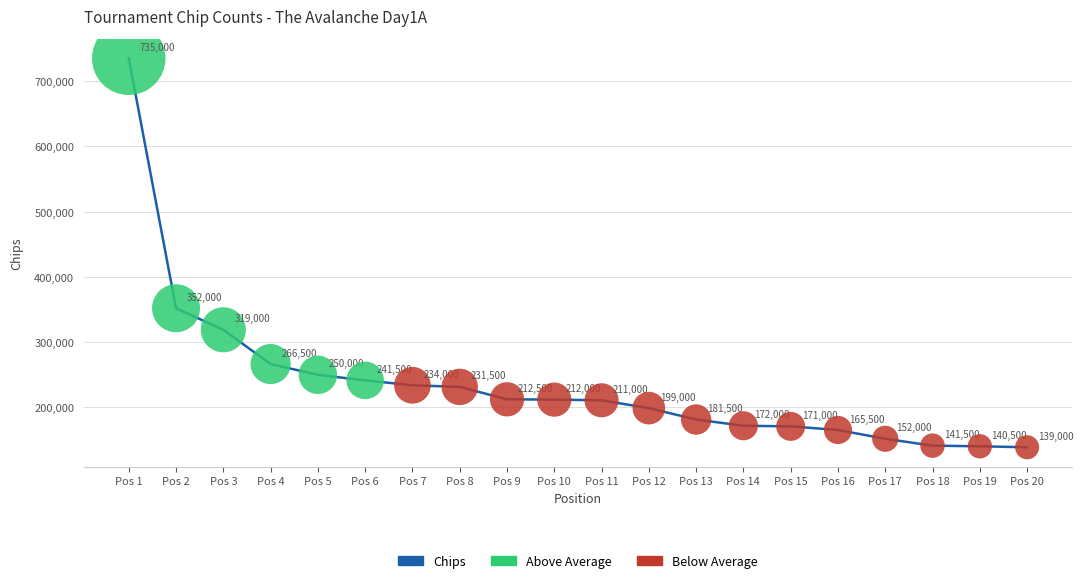

Approximately how many times larger is the value at Pos 13 compared to Pos 10?

0.9